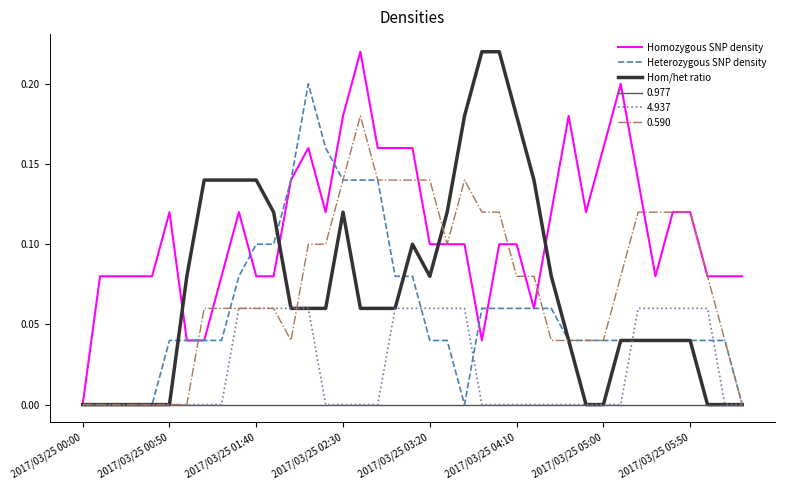

Which series has the largest range (max minus min)?

Hom/het ratio